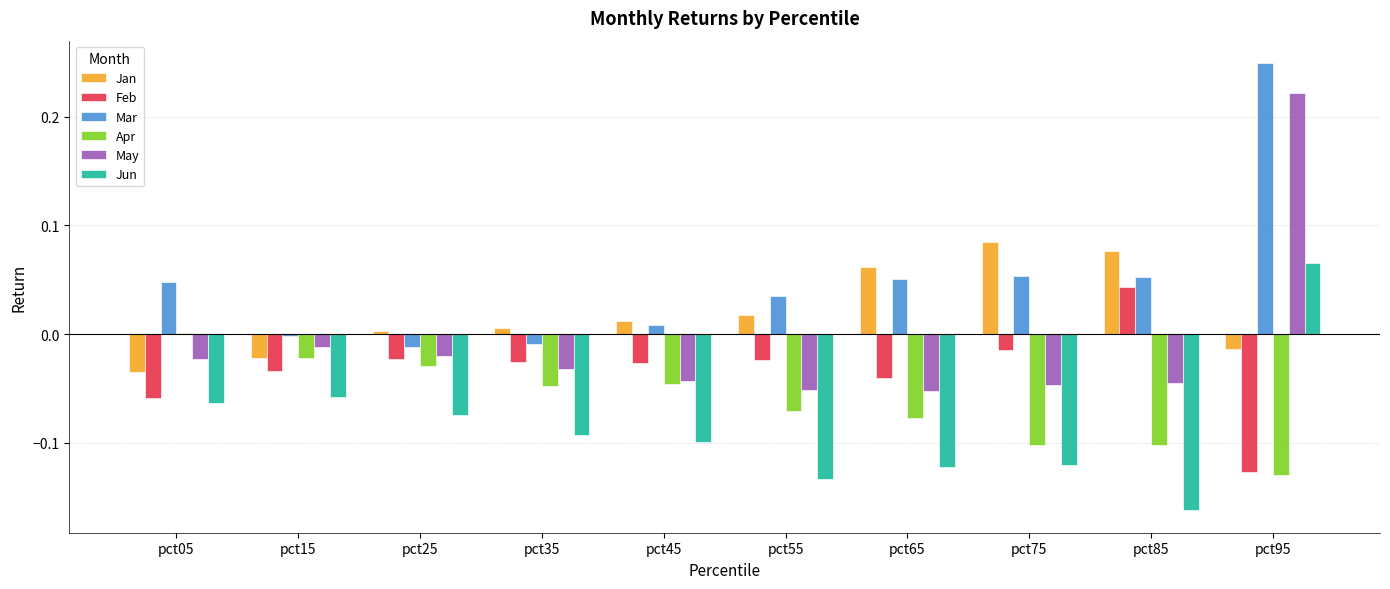

Which category has the highest value across all series?

pct95